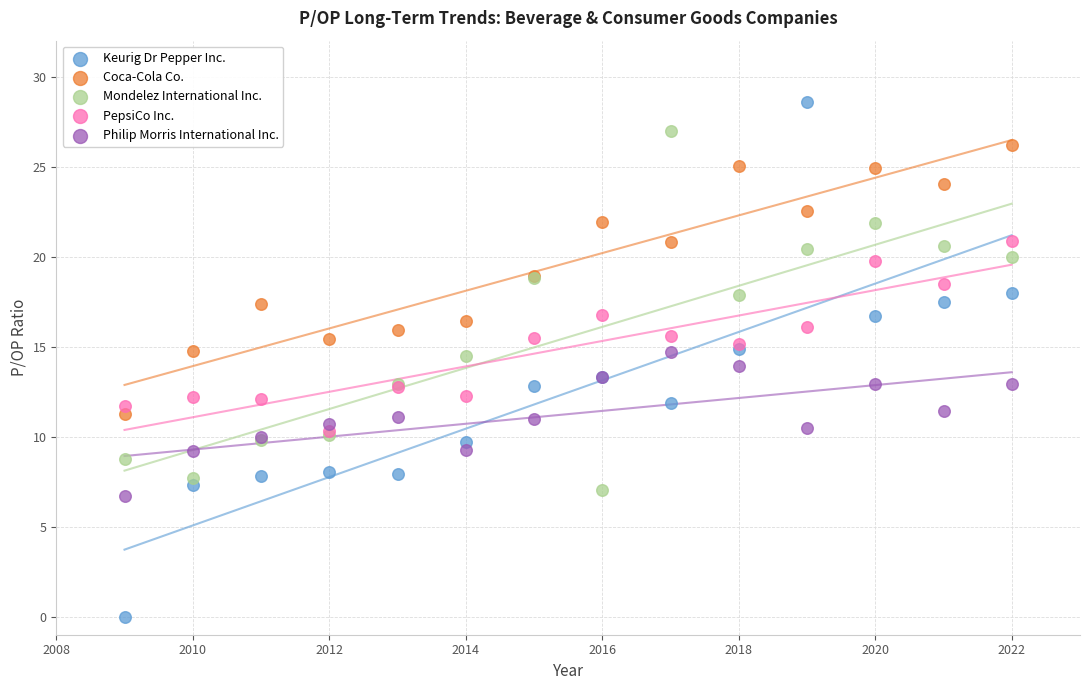

What are all the series names shown in the legend?

Keurig Dr Pepper Inc., Coca-Cola Co., Mondelez International Inc., PepsiCo Inc., Philip Morris International Inc.